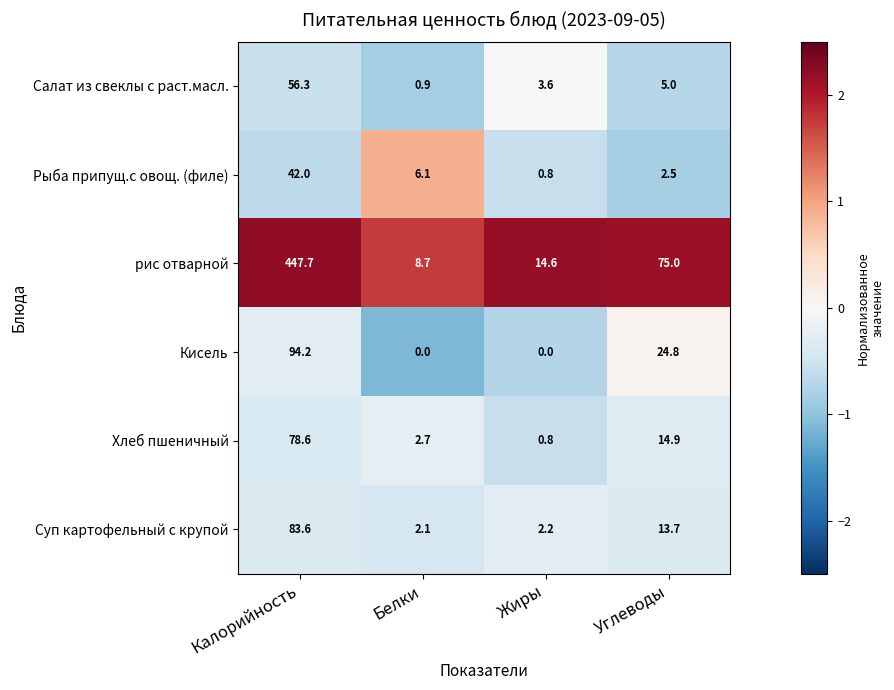

Reading left to right, list all the values displayed in this chart.

Салат из свеклы с раст.масл.: 56.3	0.9	3.6	5.0
Рыба припущ.с овощ. (филе): 42.0	6.1	0.8	2.5
рис отварной: 447.7	8.7	14.6	75.0
Кисель: 94.2	0.0	0.0	24.8
Хлеб пшеничный: 78.6	2.7	0.8	14.9
Суп картофельный с крупой: 83.6	2.1	2.2	13.7